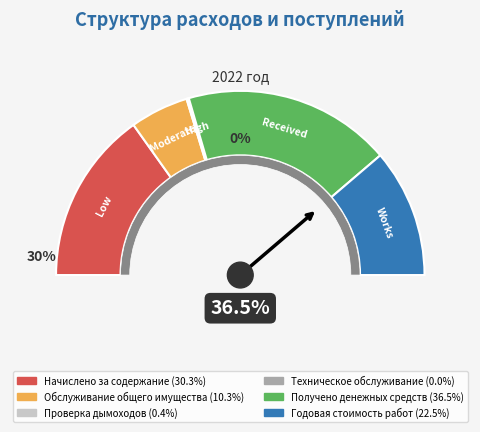

To the nearest percent, what is the combined percentage of Обслуживание общего имущества and Техническое обслуживание?

10%